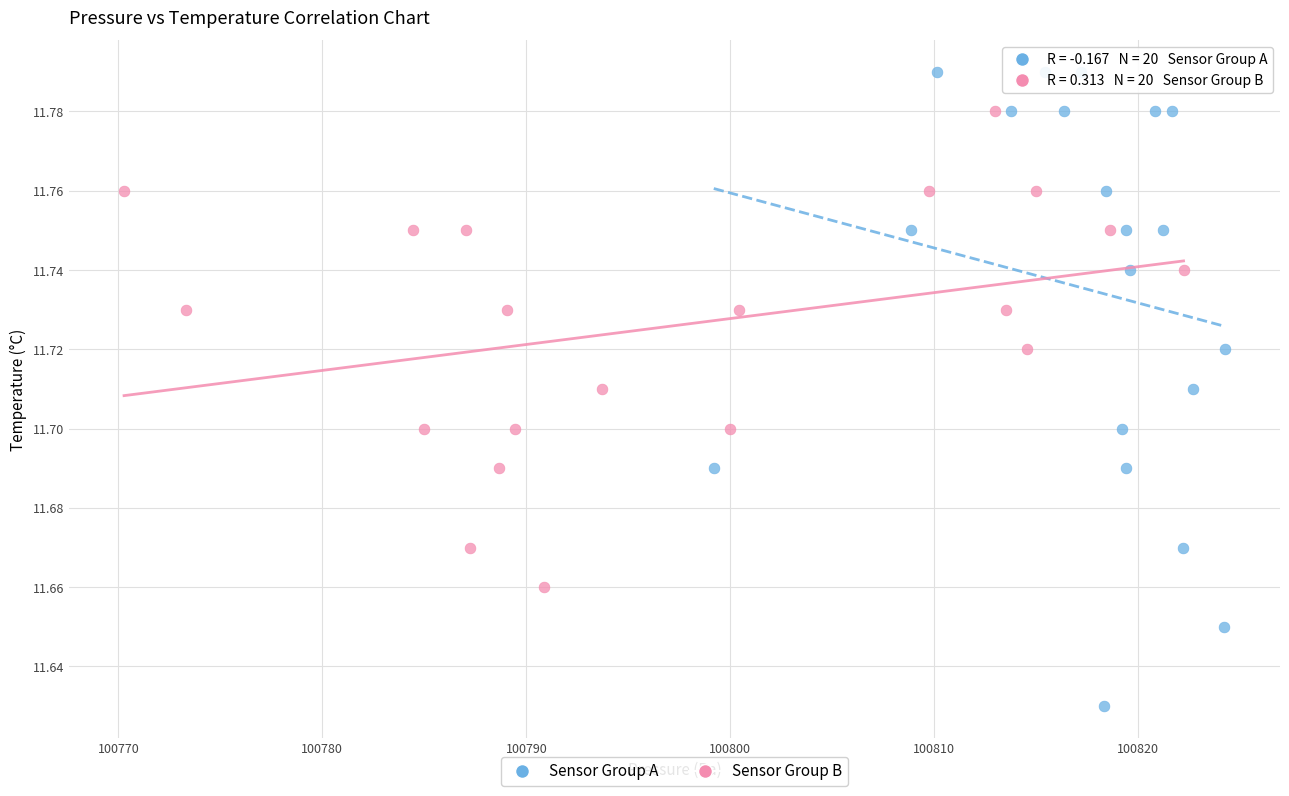

Which series has the widest spread of Y values?

Sensor Group A